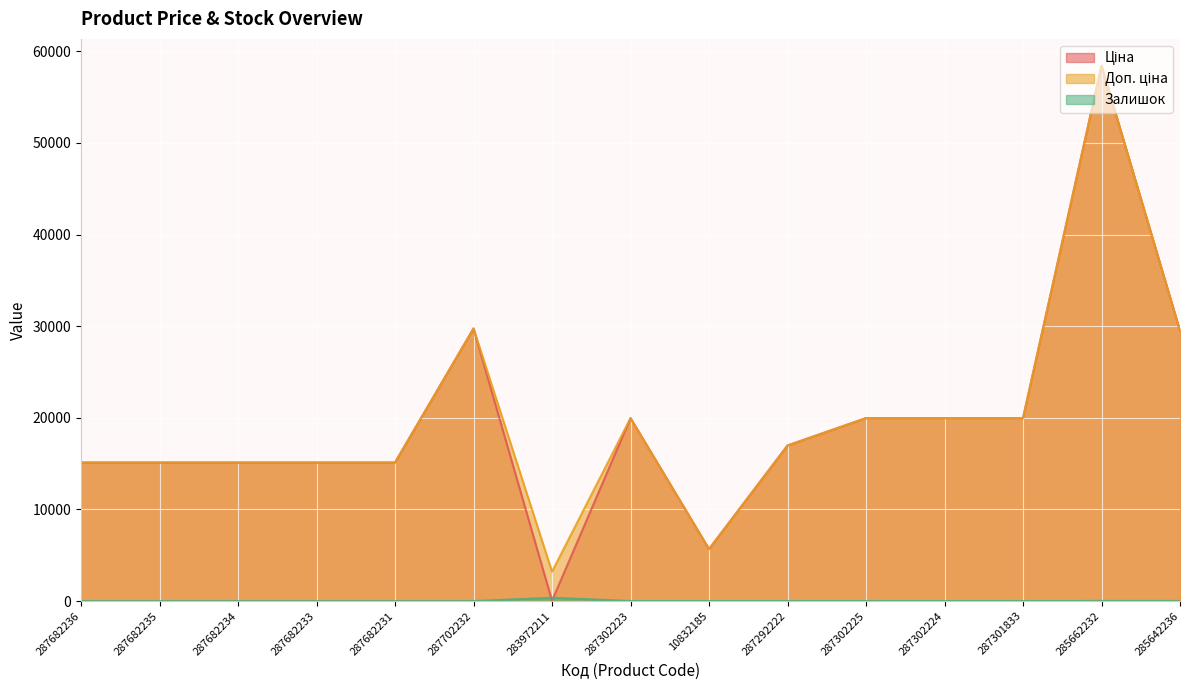

True or false: Залишок and Ціна intersect in this chart.

True